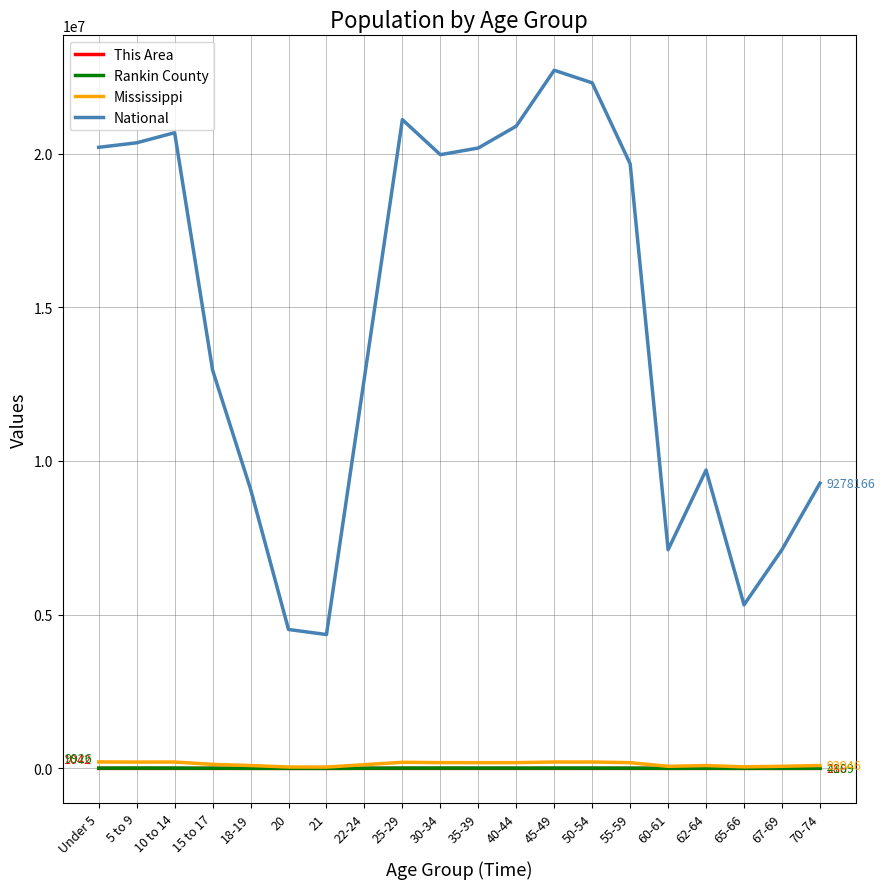

True or false: This Area and National cross at least once.

False